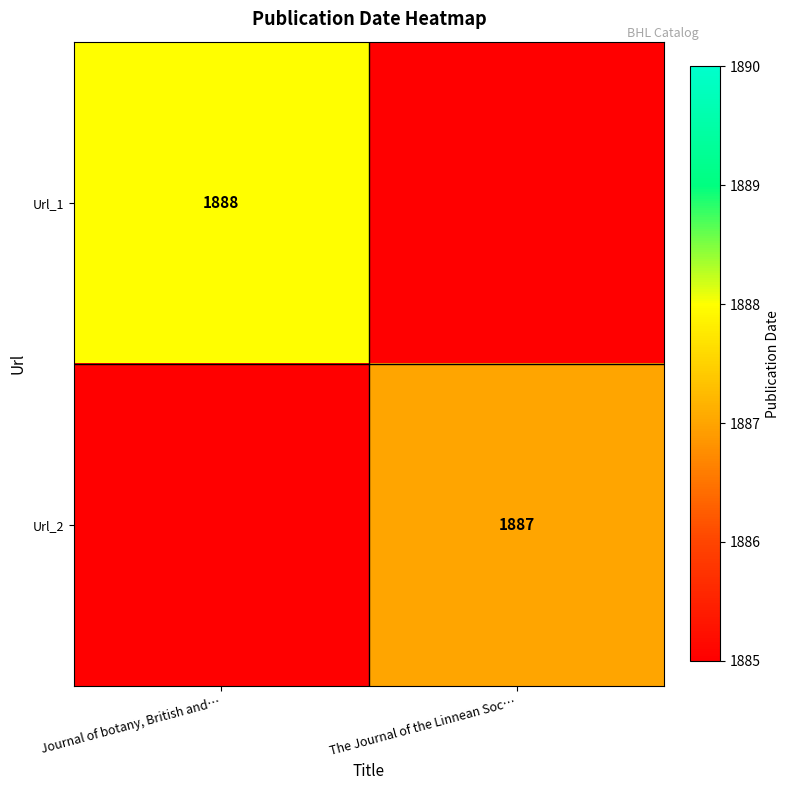

The value of Url_2 at The Journal of the Linnean Soc… is 3120. True or false?

False